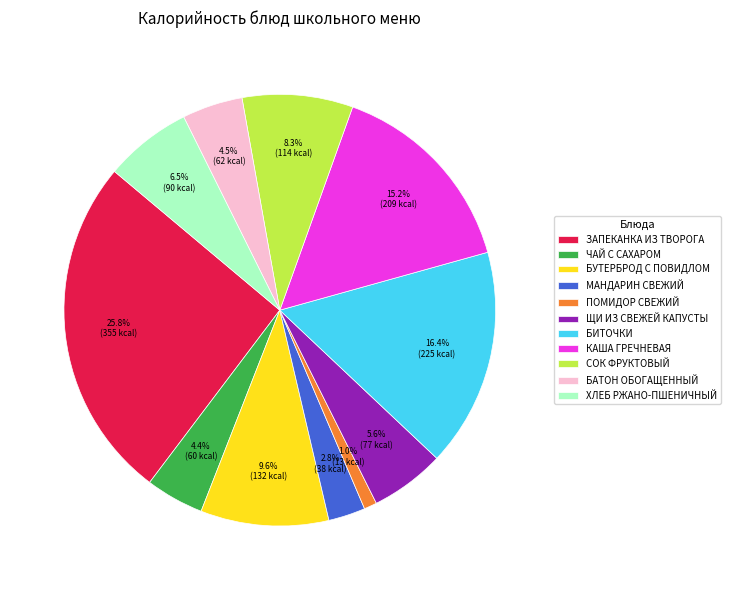

Which category has the smallest portion of the pie?

ПОМИДОР СВЕЖИЙ